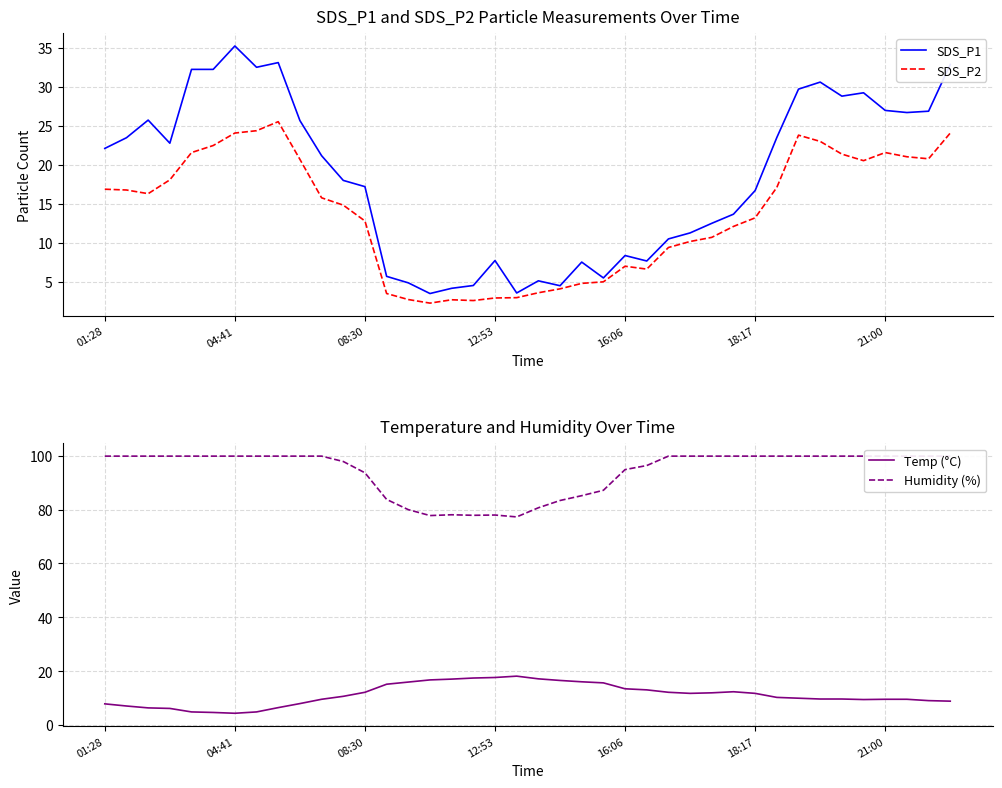

How many interior local peaks does the Humidity (%) series have?

2